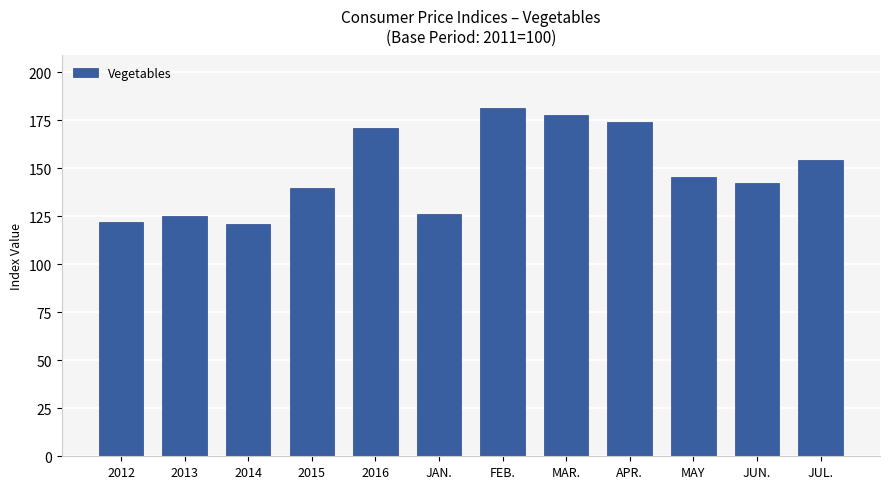

Where is the data nearest to the value 151?

JUL.